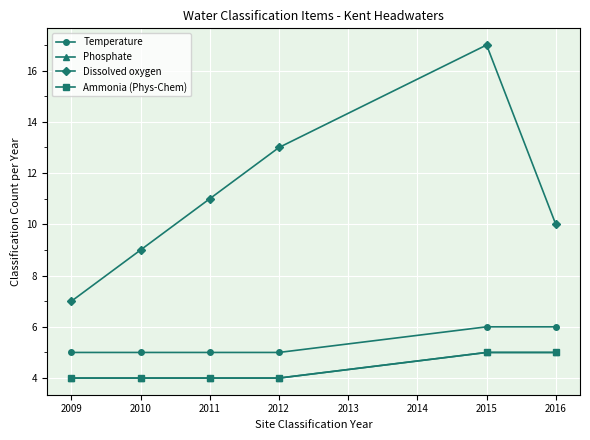

True or false: Ammonia (Phys-Chem) and Dissolved oxygen intersect in this chart.

False